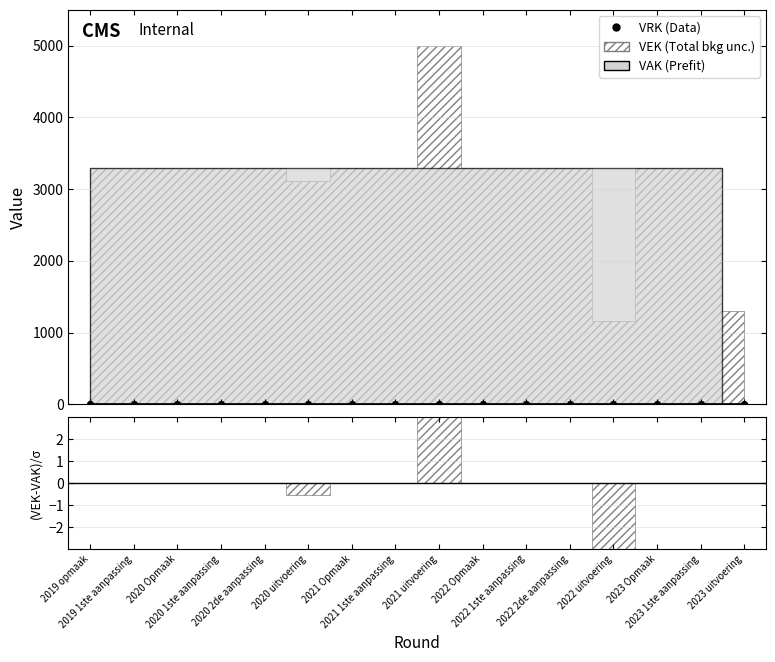

Which series reaches the minimum Y coordinate?

VRK